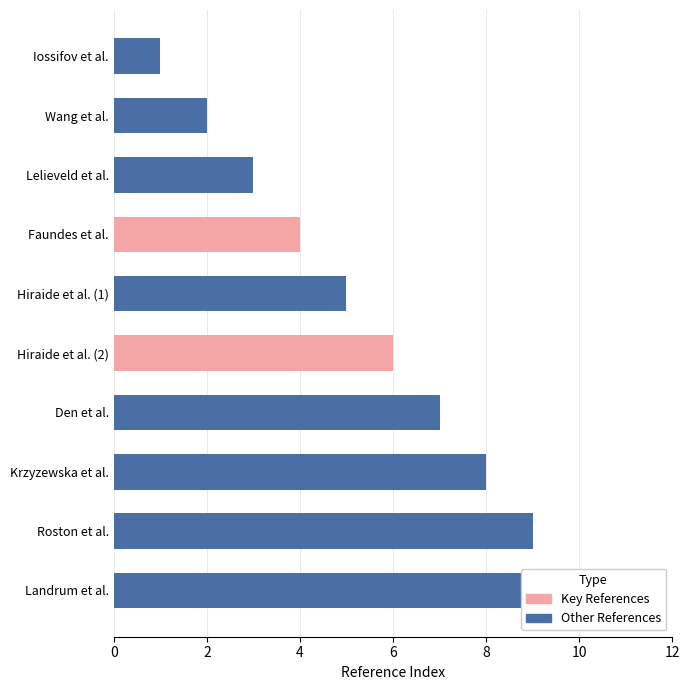

How many bars are there in total?

10